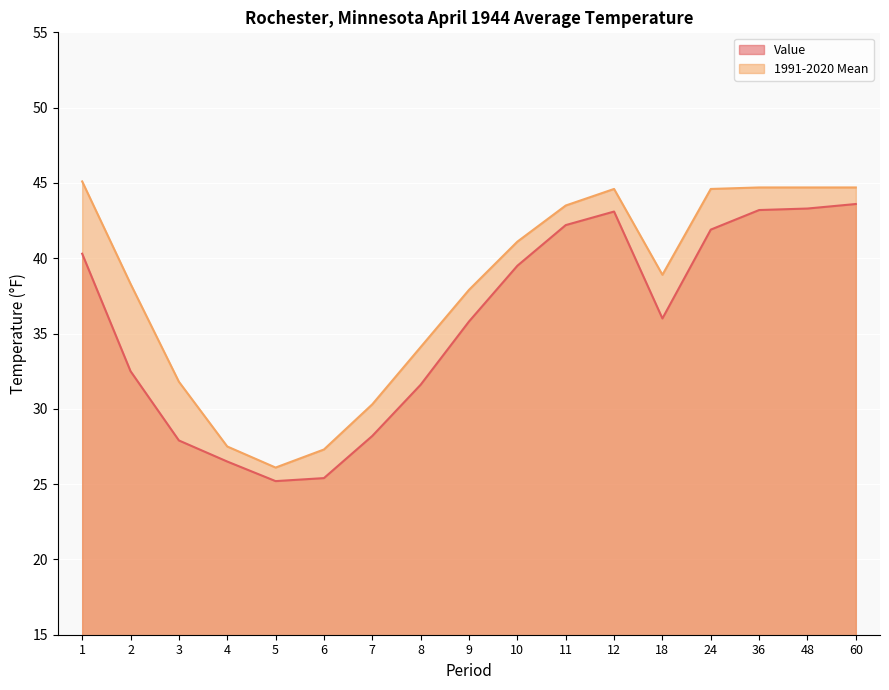

How many lines are shown in the chart?

2